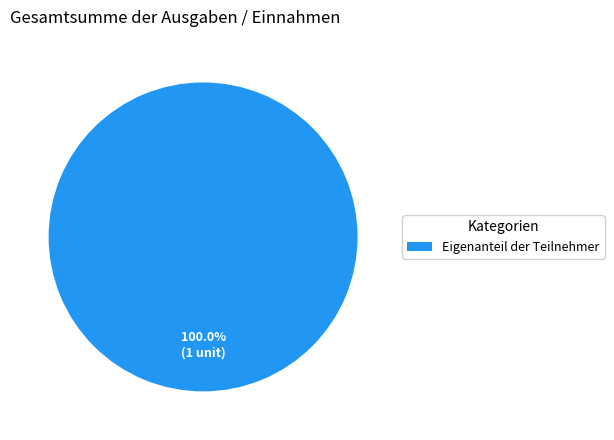

Rank the categories by value from lowest to highest.

Eigenanteil der Teilnehmer